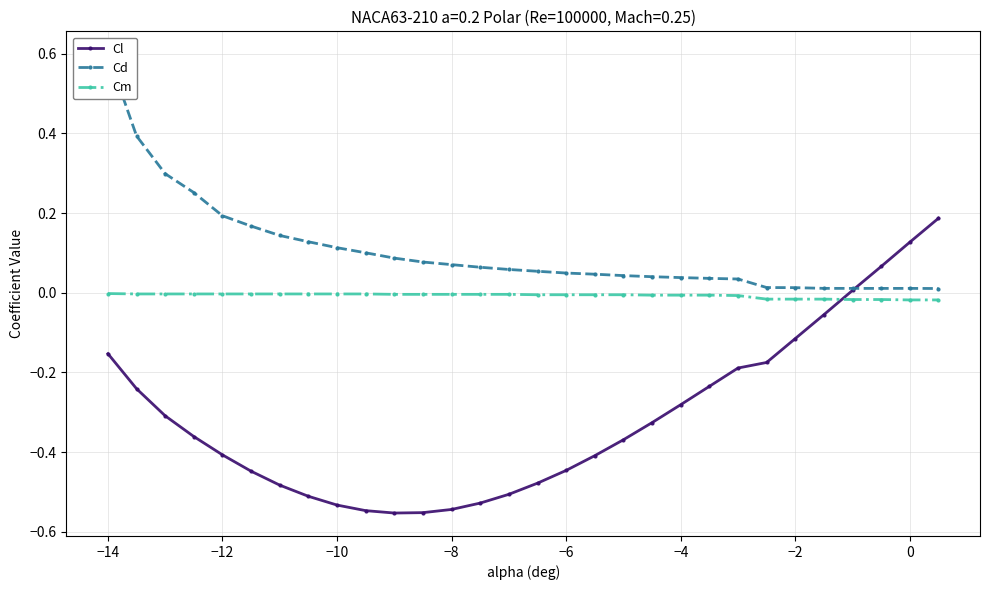

What is the sum of all Cm values?

-0.2